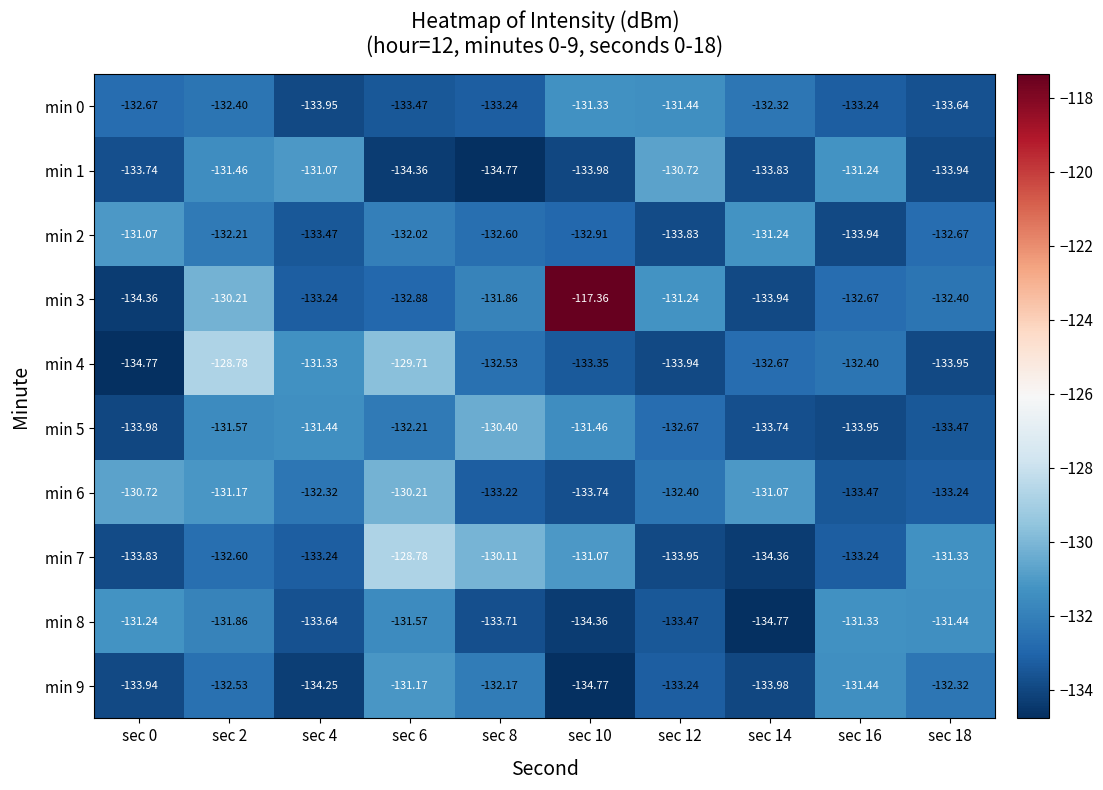

Is the value of min 4 at sec 8 greater than the value of min 7 at sec 2?

Yes